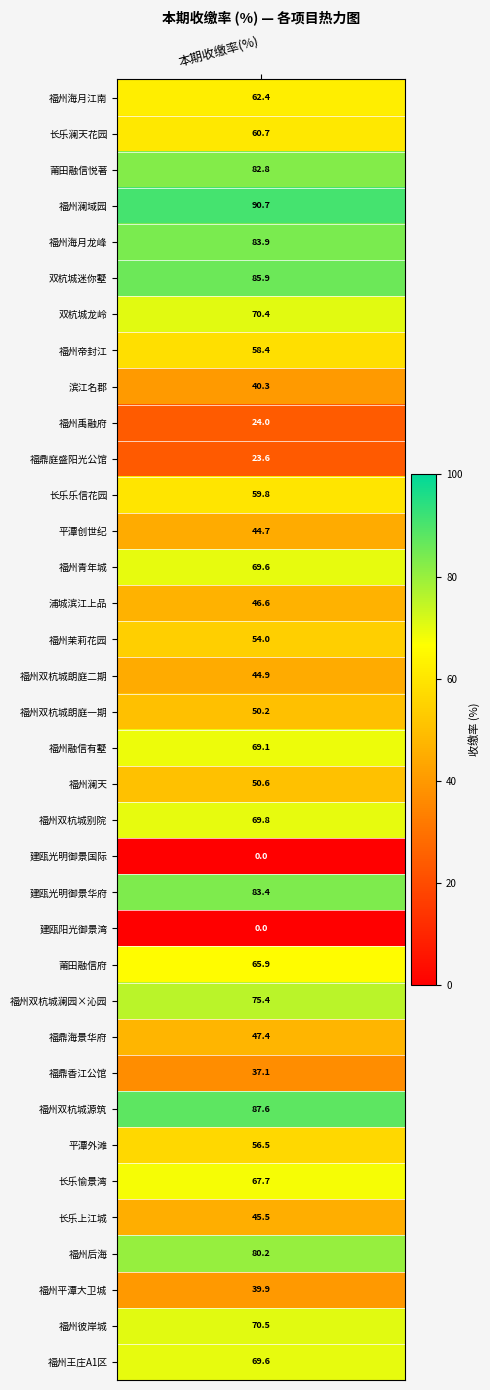

What is the difference between the values at 福州双杭城别院 and 建瓯阳光御景湾?

69.8